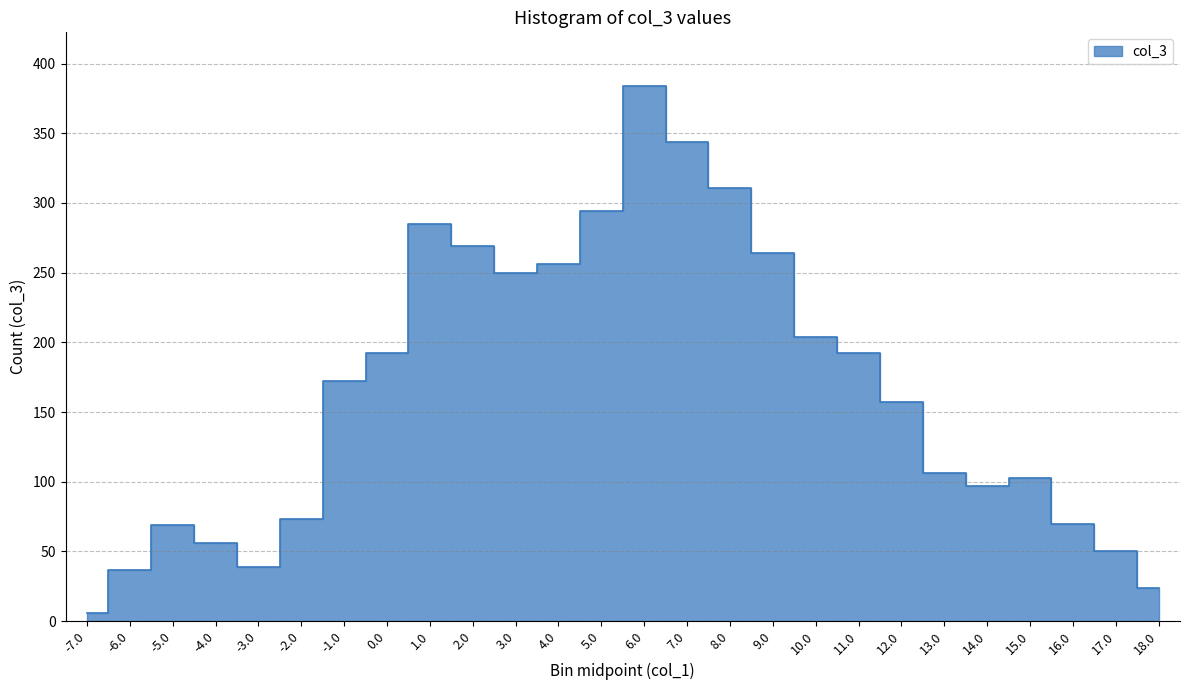

What is the greatest value displayed?

384